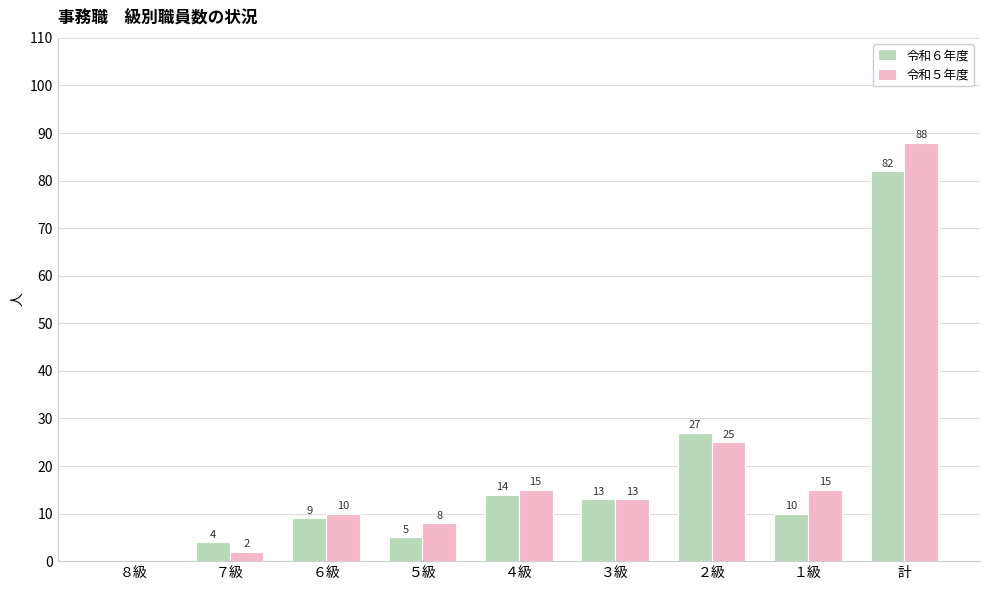

Where does the 令和６年度 series first go above 10?

４級